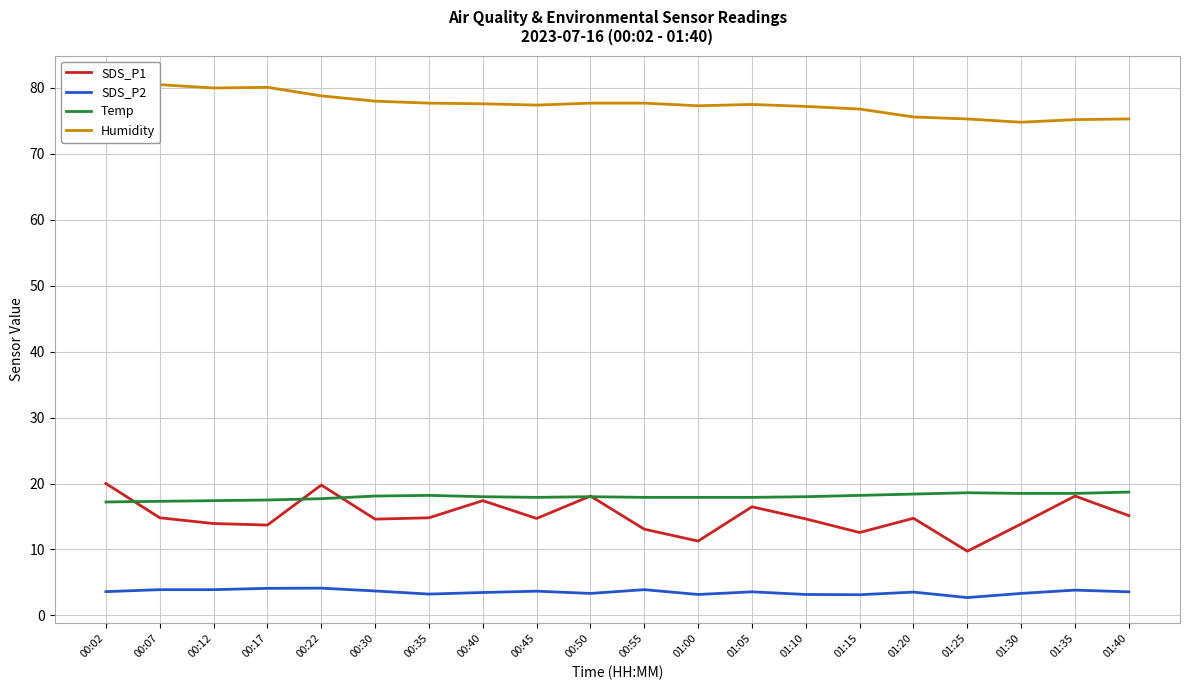

Rank the series at 00:30 from lowest to highest value.

SDS_P2, SDS_P1, Temp, Humidity